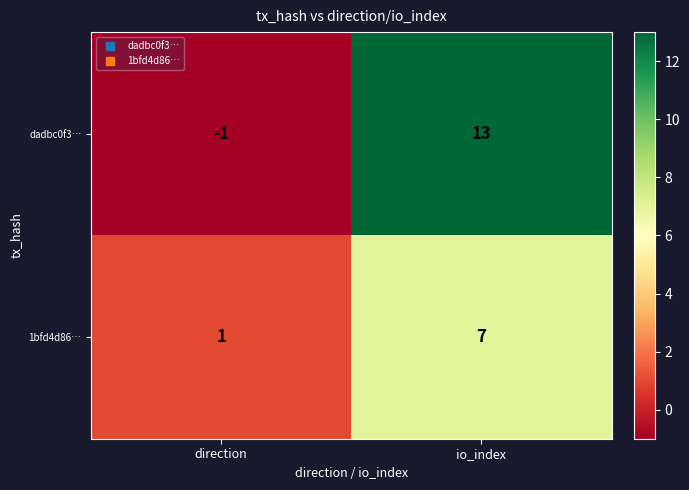

List the series in order of their overall mean, highest first.

dadbc0f3…, 1bfd4d86…